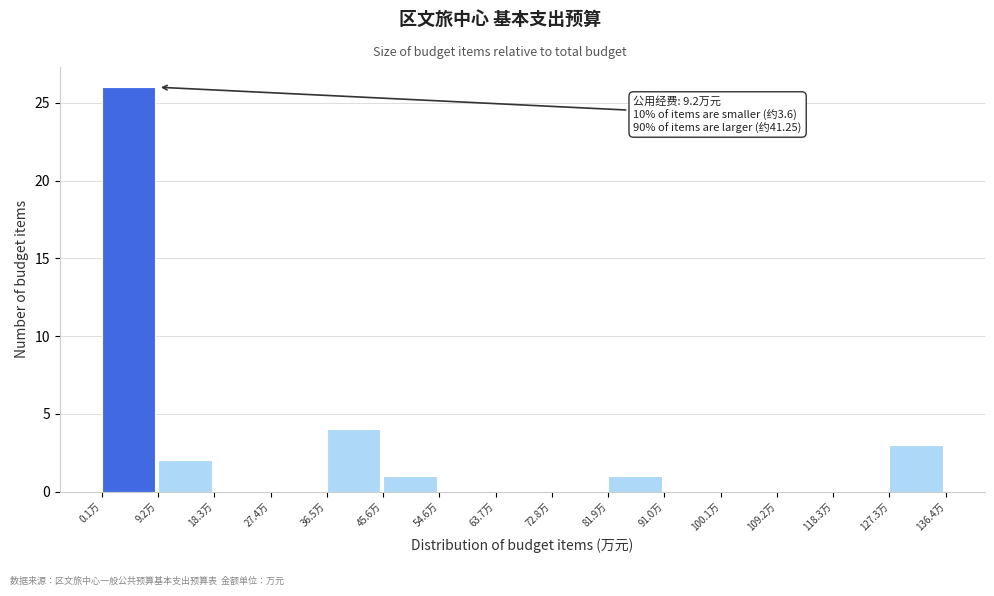

Which range on the x-axis has the tallest bar?

0 to 9